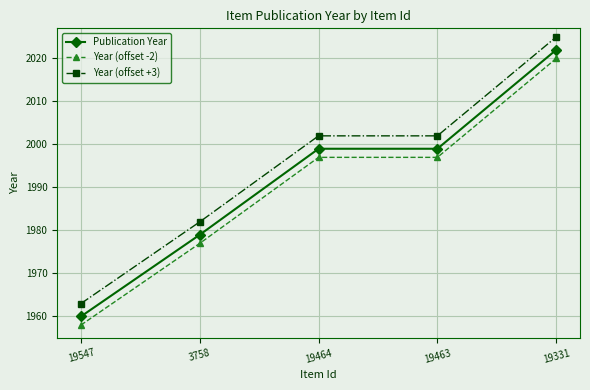

Which category has the lowest value across all series?

19547